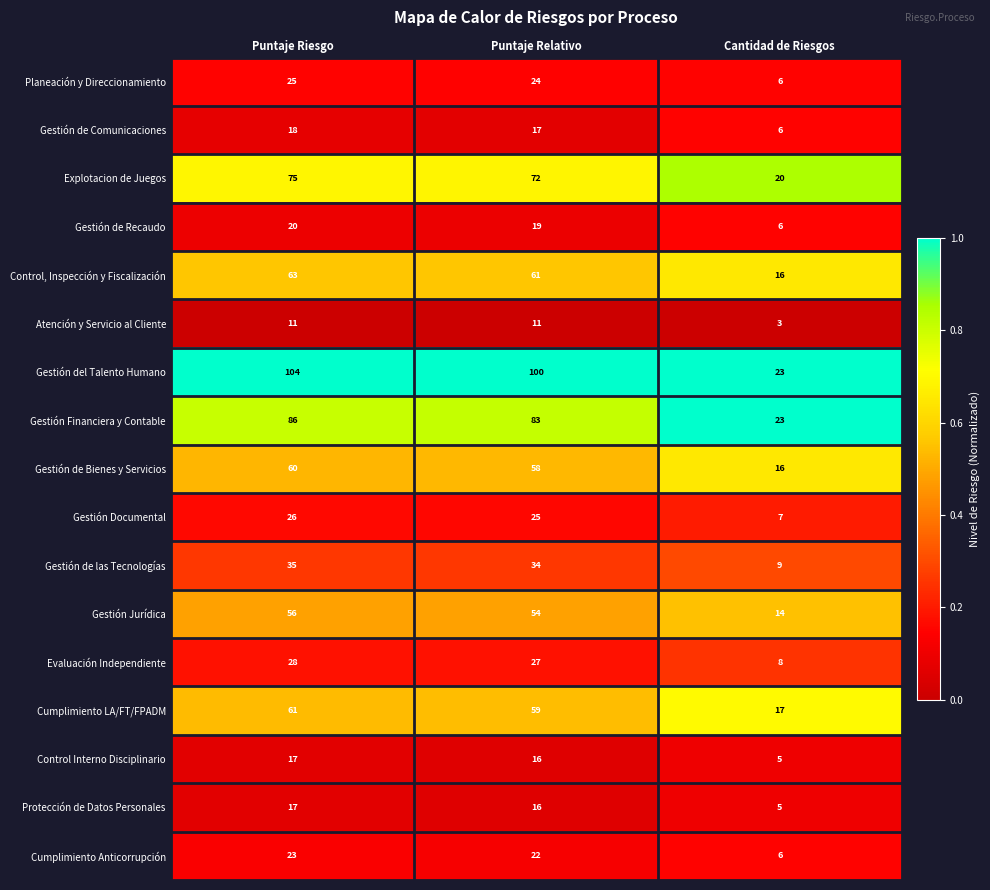

Rank the categories by Gestión de las Tecnologías value from highest to lowest.

Puntaje Riesgo, Puntaje Relativo, Cantidad de Riesgos